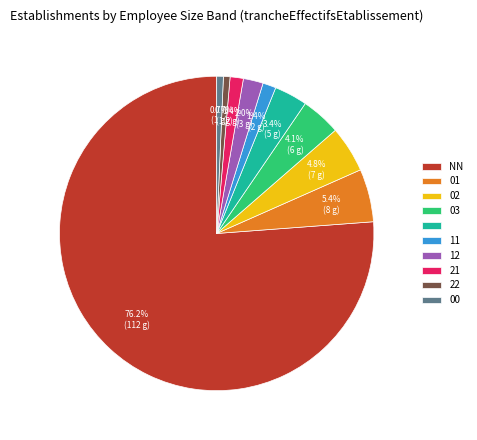

To the nearest percent, what is the average slice percentage?

10%